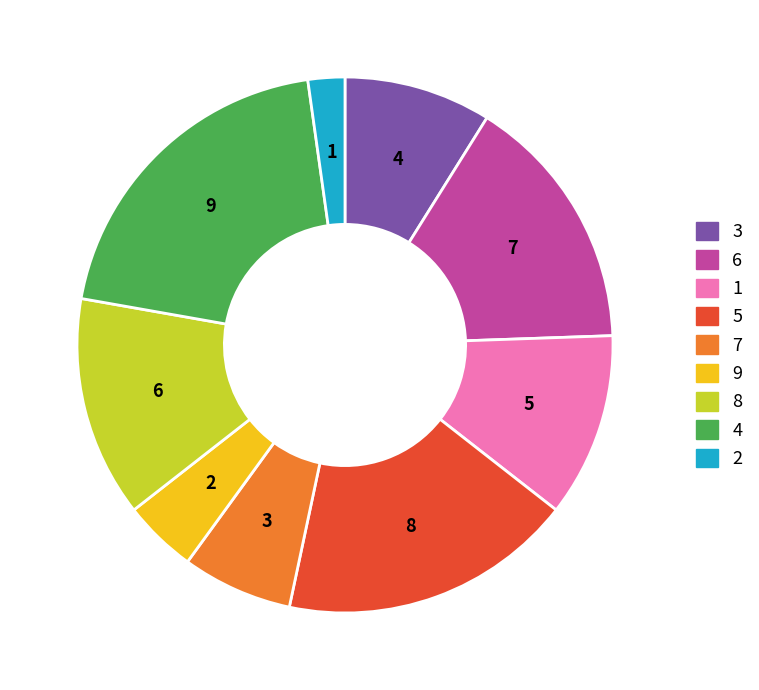

To the nearest percent, what is the difference between the largest and smallest slice percentages?

18%